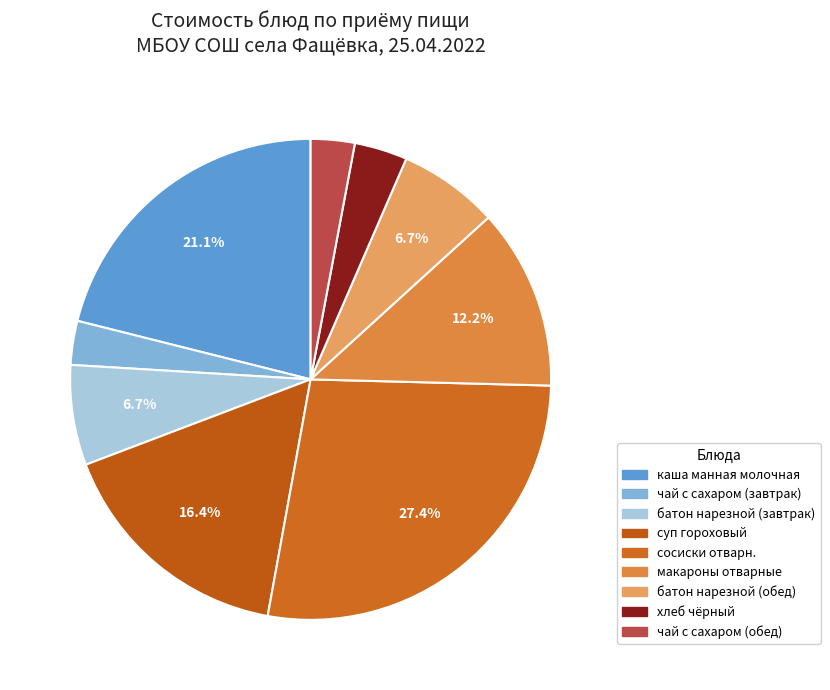

Which category has the smallest portion of the pie?

чай с сахаром (завтрак)